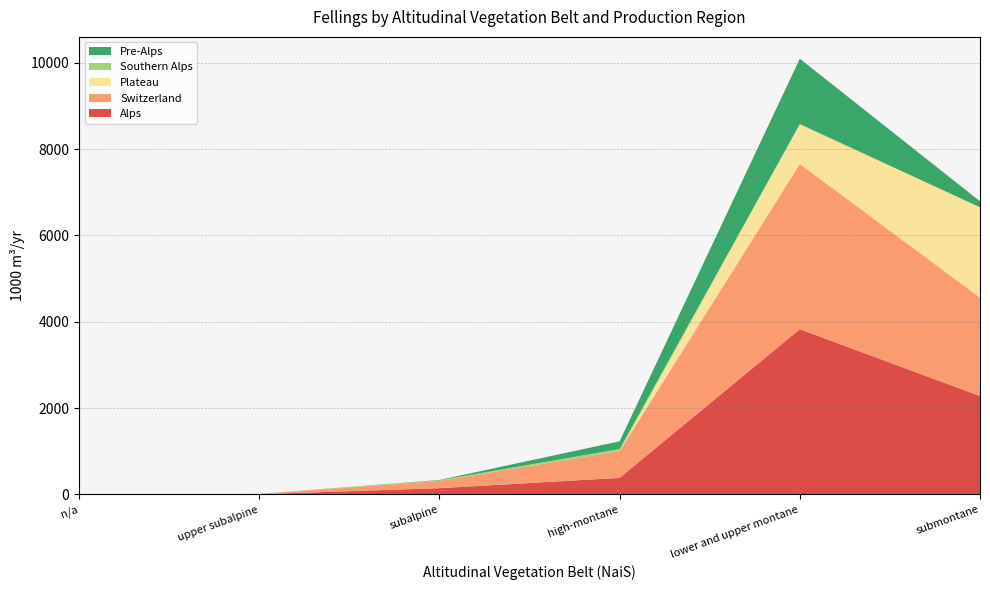

Reading left to right, transcribe all the data shown in this chart.

Alps: n/a=0	upper subalpine=7	subalpine=146	high-montane=385	lower and upper montane=3828	submontane=2280
Switzerland: n/a=0	upper subalpine=7	subalpine=168	high-montane=620	lower and upper montane=3828	submontane=2280
Plateau: n/a=0	upper subalpine=0	subalpine=0	high-montane=1	lower and upper montane=910	submontane=2091
Southern Alps: n/a=0	upper subalpine=0	subalpine=14	high-montane=47	lower and upper montane=17	submontane=0
Pre-Alps: n/a=0	upper subalpine=0	subalpine=8	high-montane=179	lower and upper montane=1510	submontane=139